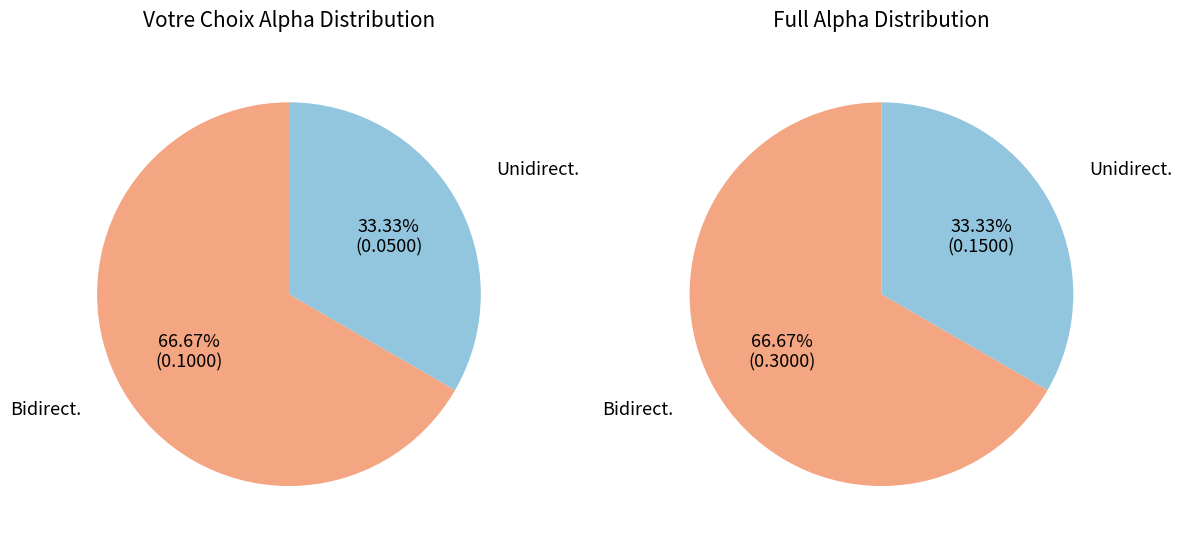

Which category has the biggest portion of the pie?

Bidirect.